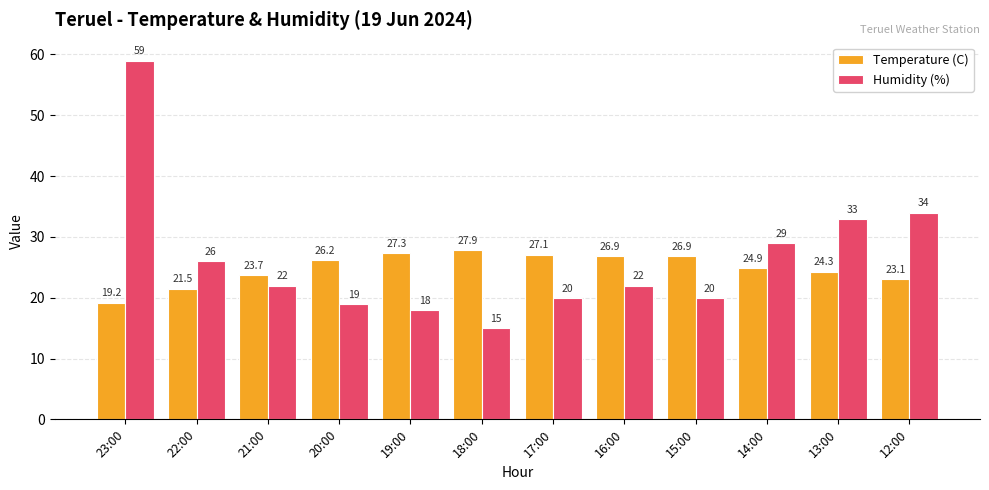

What is the total value across all series at 19:00?

45.3